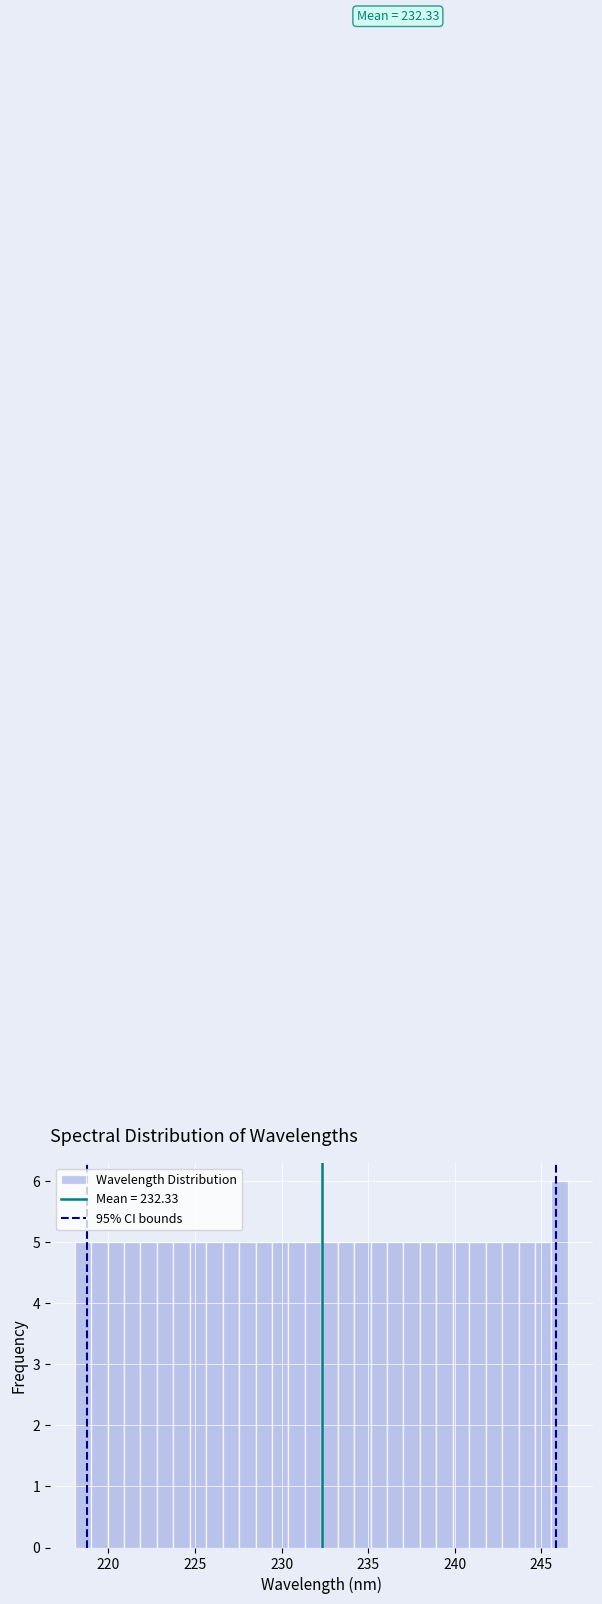

Read against the x-axis, roughly where is the centre of the tallest bar?

246.0